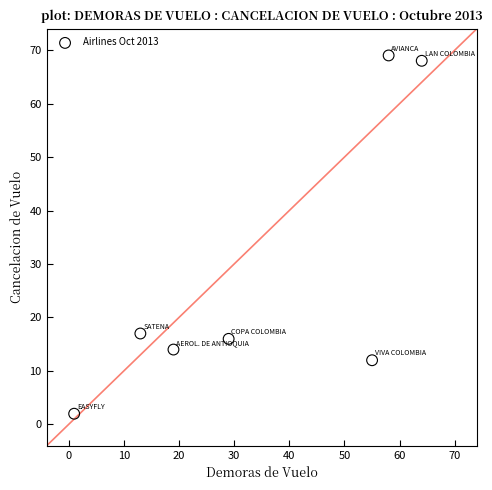

What is the range of X values (max minus min)?

63